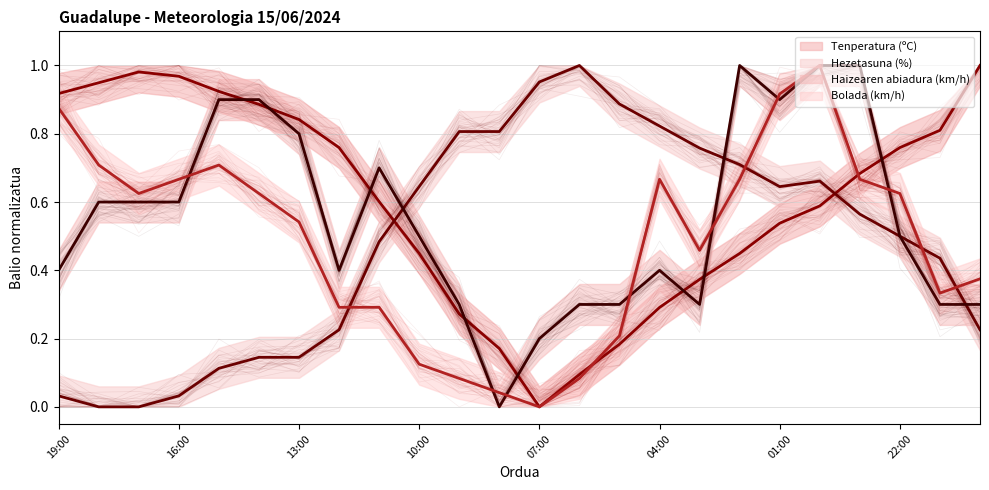

How many data points in Haizearen abiadura (km/h) are above 0?

23